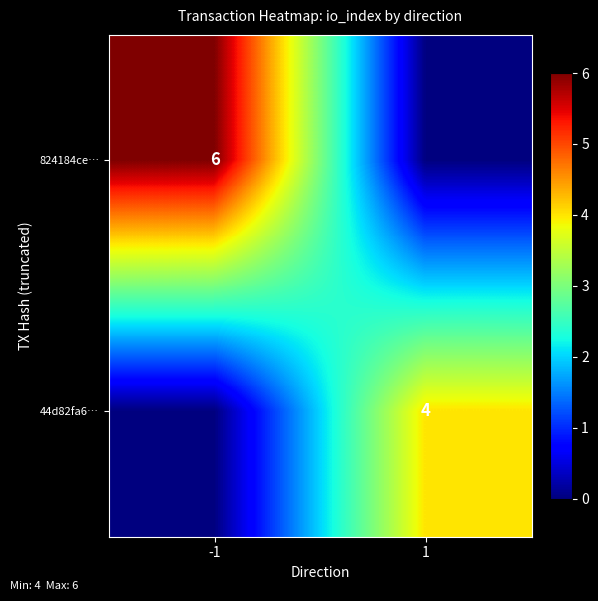

Is it true that 824184ce… equals 8 at -1?

False